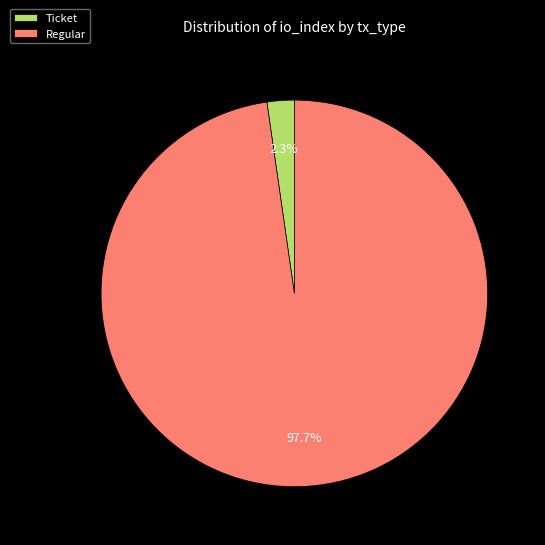

Which category accounts for the majority?

Regular